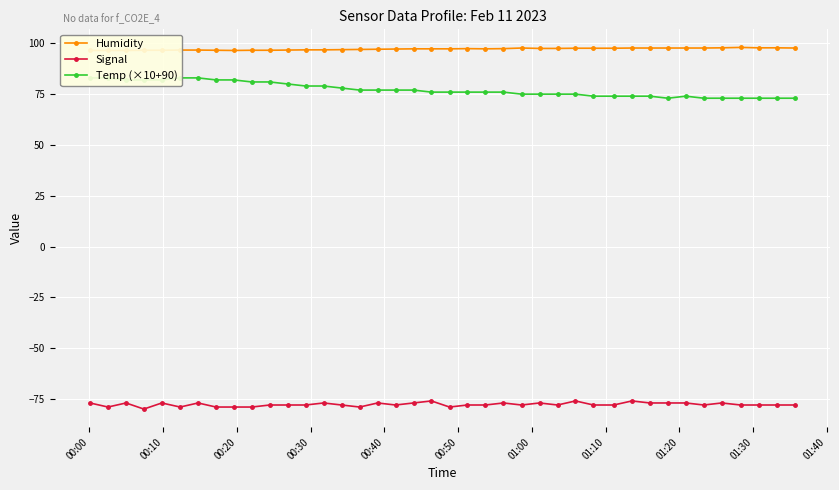

Does the chart display data point markers on the line(s)?

Yes